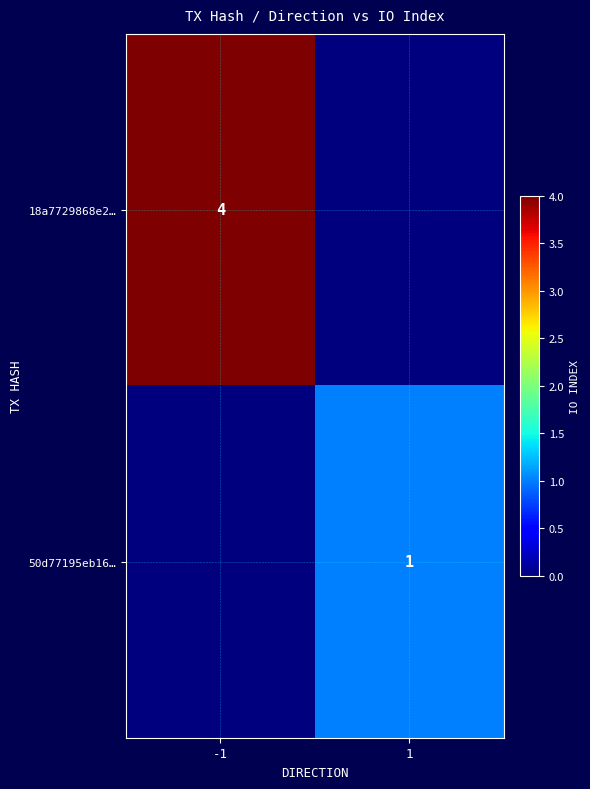

True or false: 18a7729868e2… has a value of 4 at -1.

True